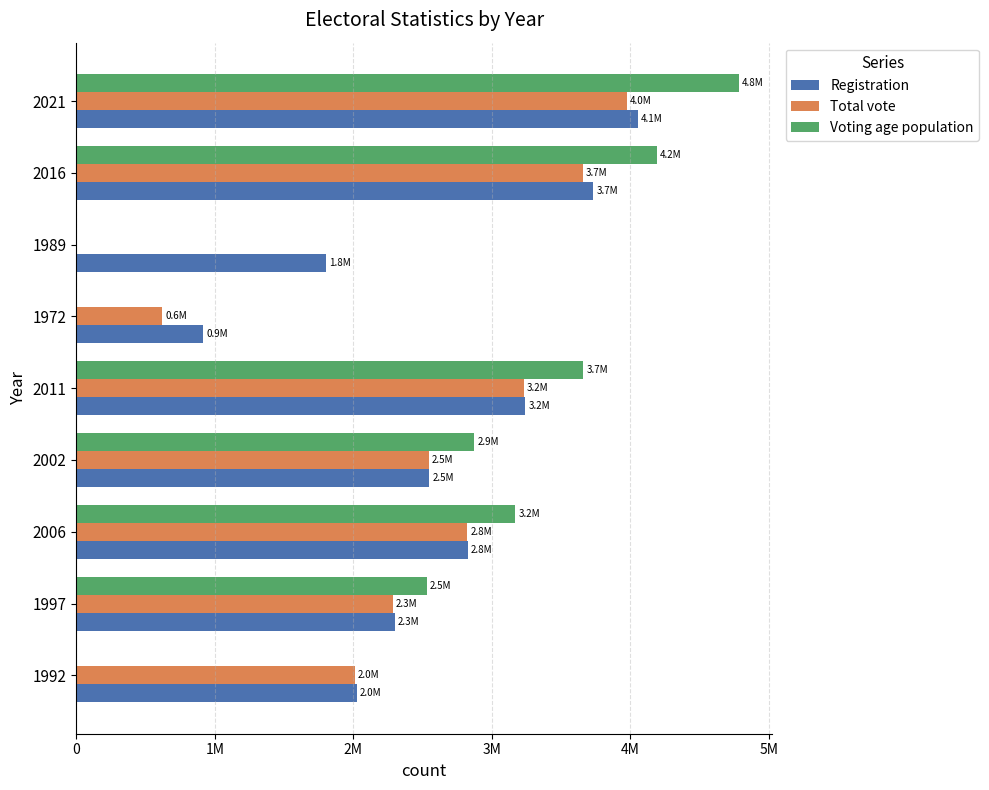

Reading left to right, what are all the values shown in this chart?

Registration: 2024756	2299128	2826580	2545838	3240000	913862	1800000	3733932	4053151
Total vote: 2009727	2284632	2819904	2543403	3230000	619271	0	3657026	3973017
Voting age population: 0	2530198	3167226	2870740	3661858	0	0	4190124	4782722